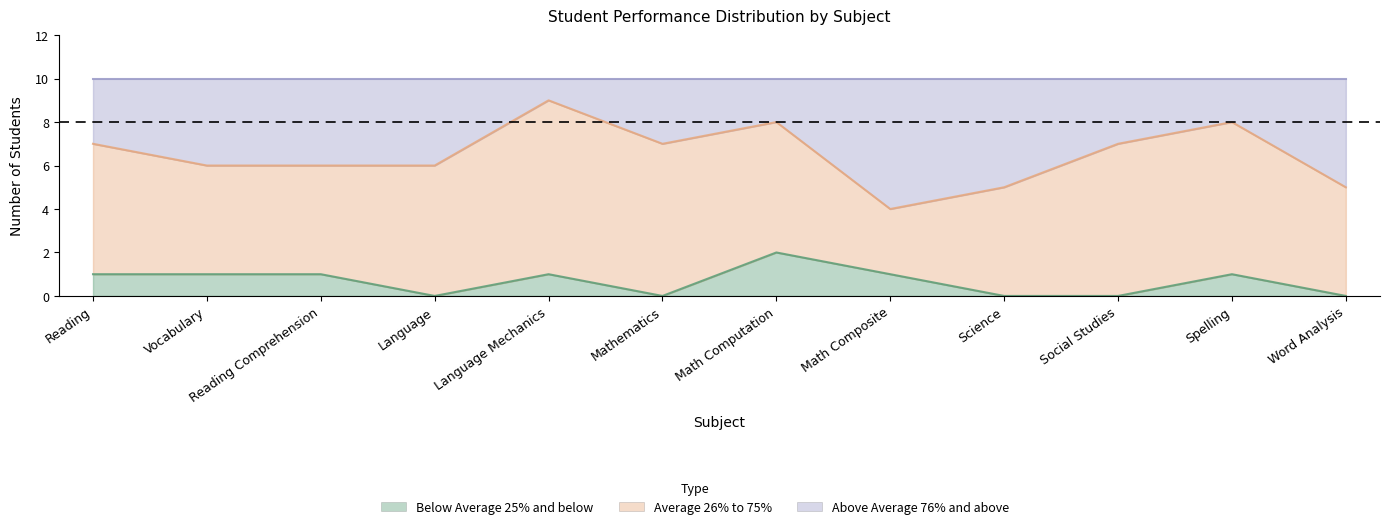

The Below Average 25% and below series shows 2 at Math Composite. True or false?

False